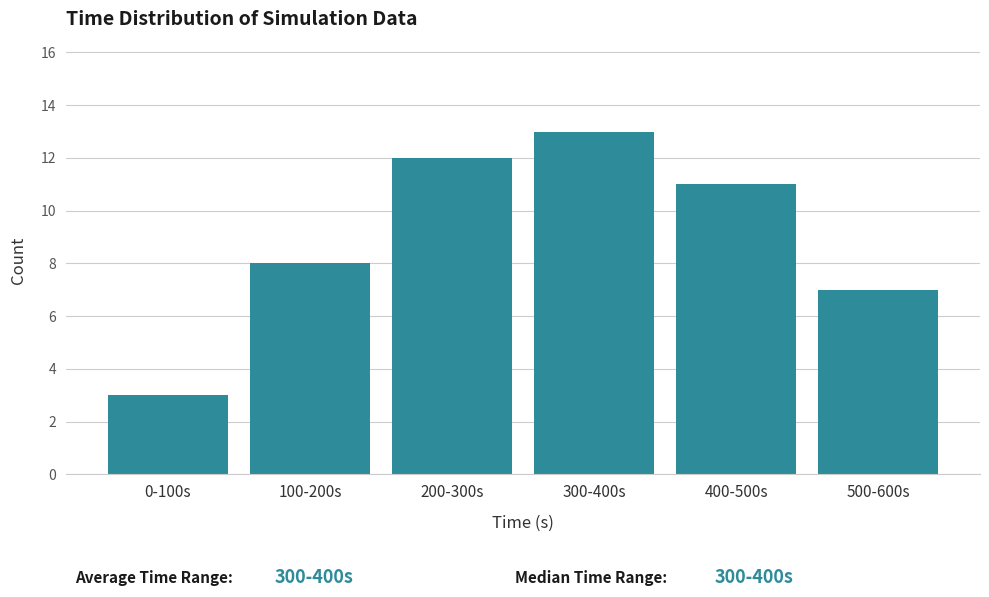

Reading left to right, list all the values displayed in this chart.

3	8	12	13	11	7